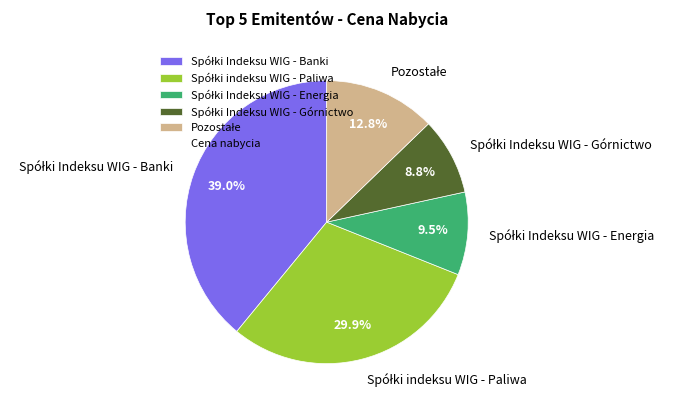

Is there any slice that represents more than half of the pie?

No